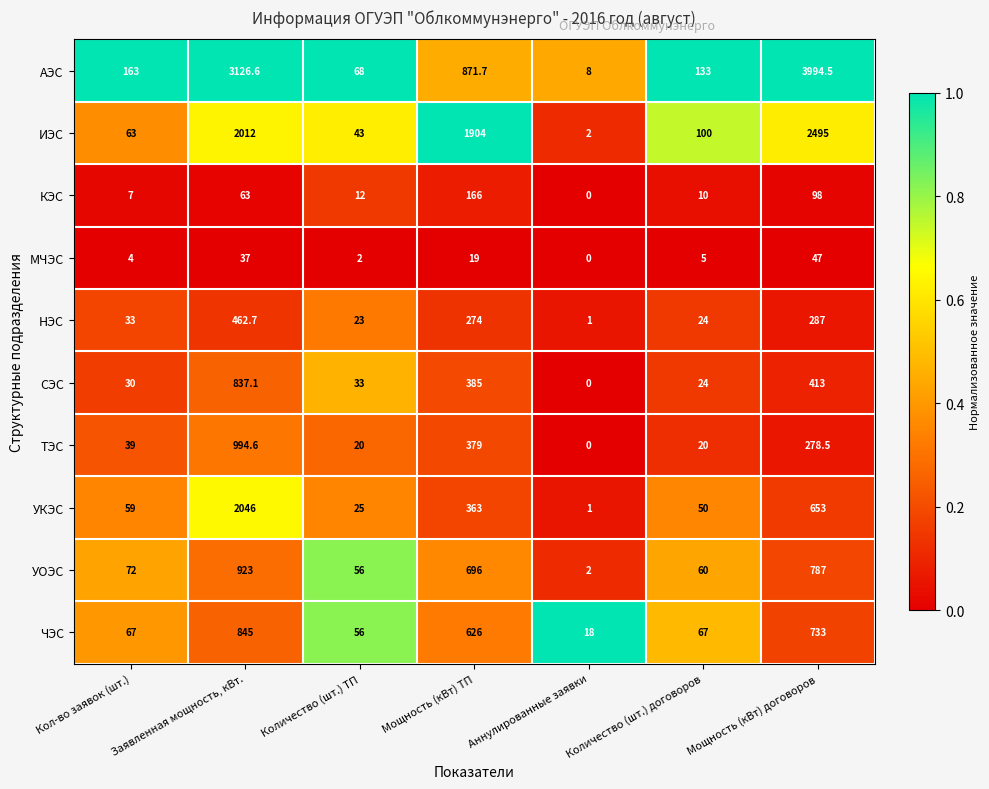

Which series has the widest spread of values?

АЭС